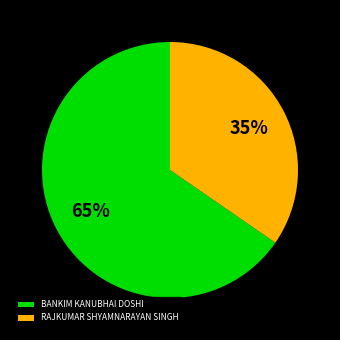

Which category has the biggest portion of the pie?

BANKIM KANUBHAI DOSHI